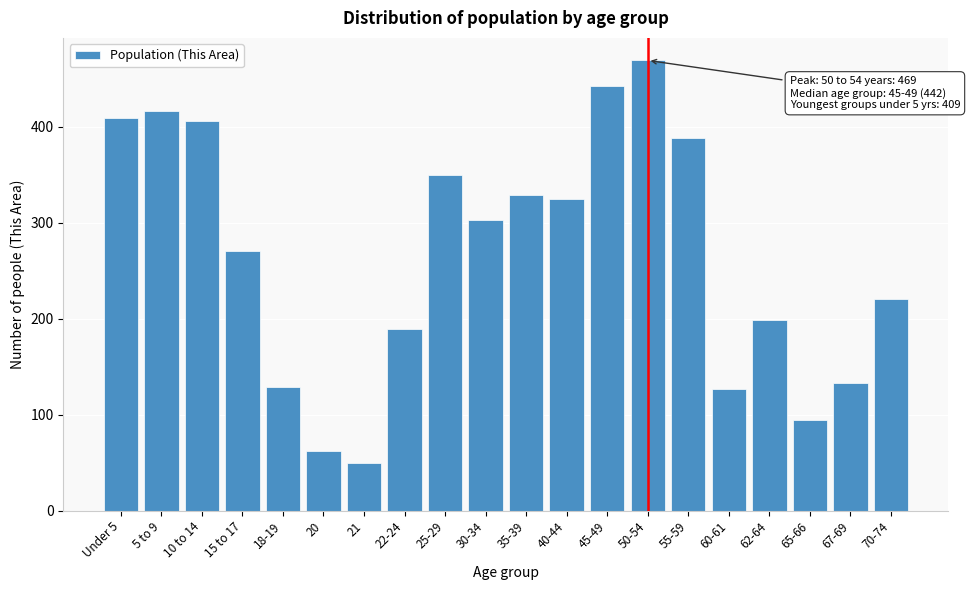

Reading right to left, transcribe all the data shown in this chart.

220	133	94	199	127	388	469	442	325	329	303	350	189	50	62	129	270	406	416	409